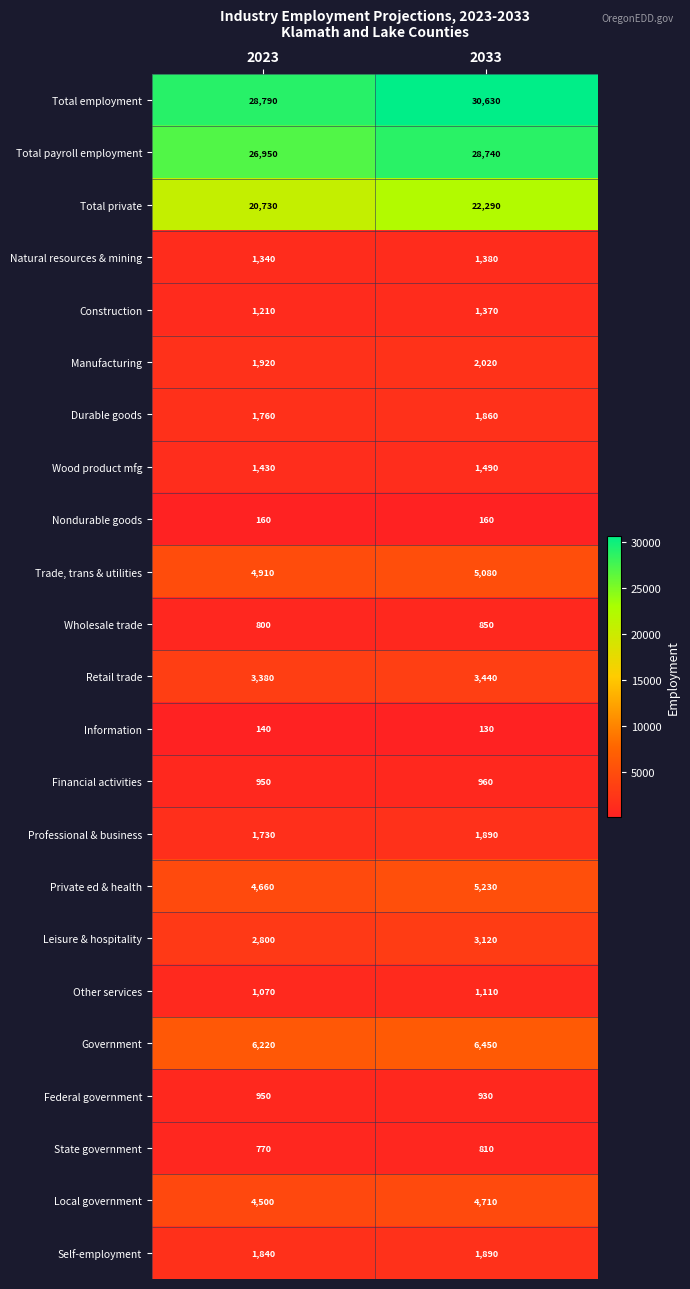

What is the spread (max minus min) of values at 2033?

30500